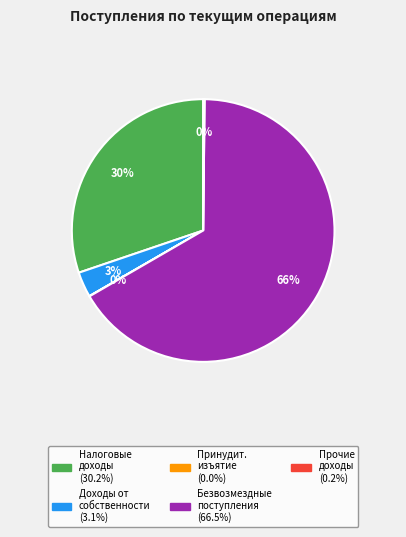

To the nearest percent, what is the average slice percentage?

20%